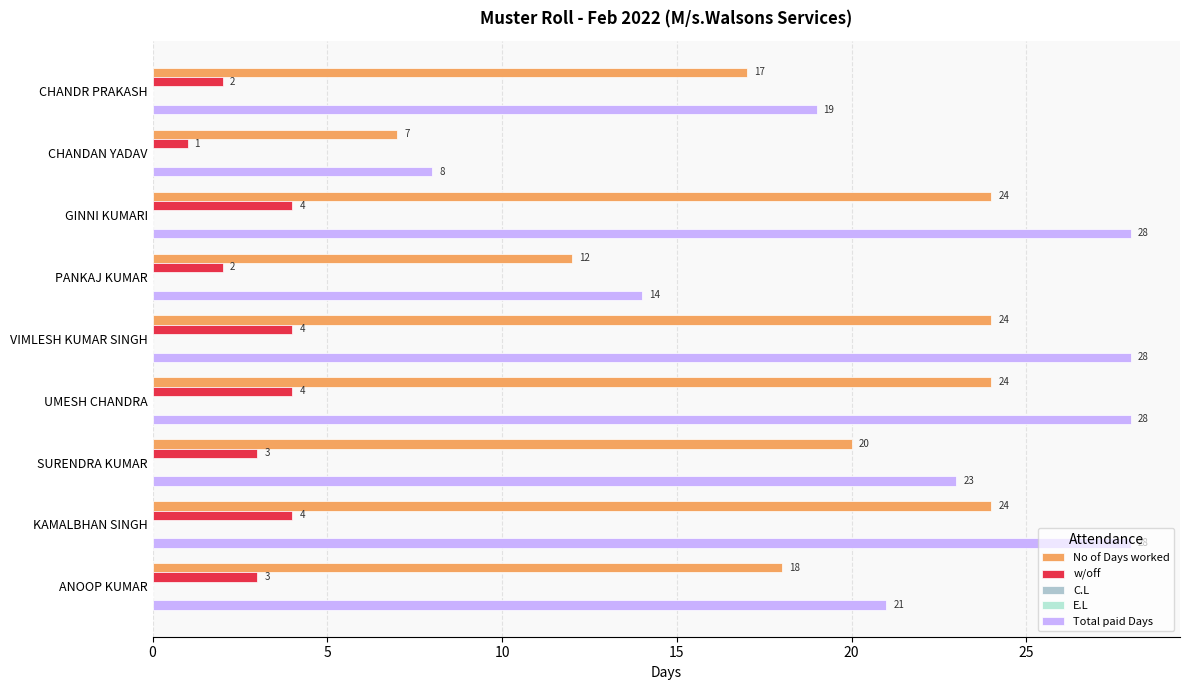

Is the value of C.L at 20 greater than the value of E.L at 25?

No